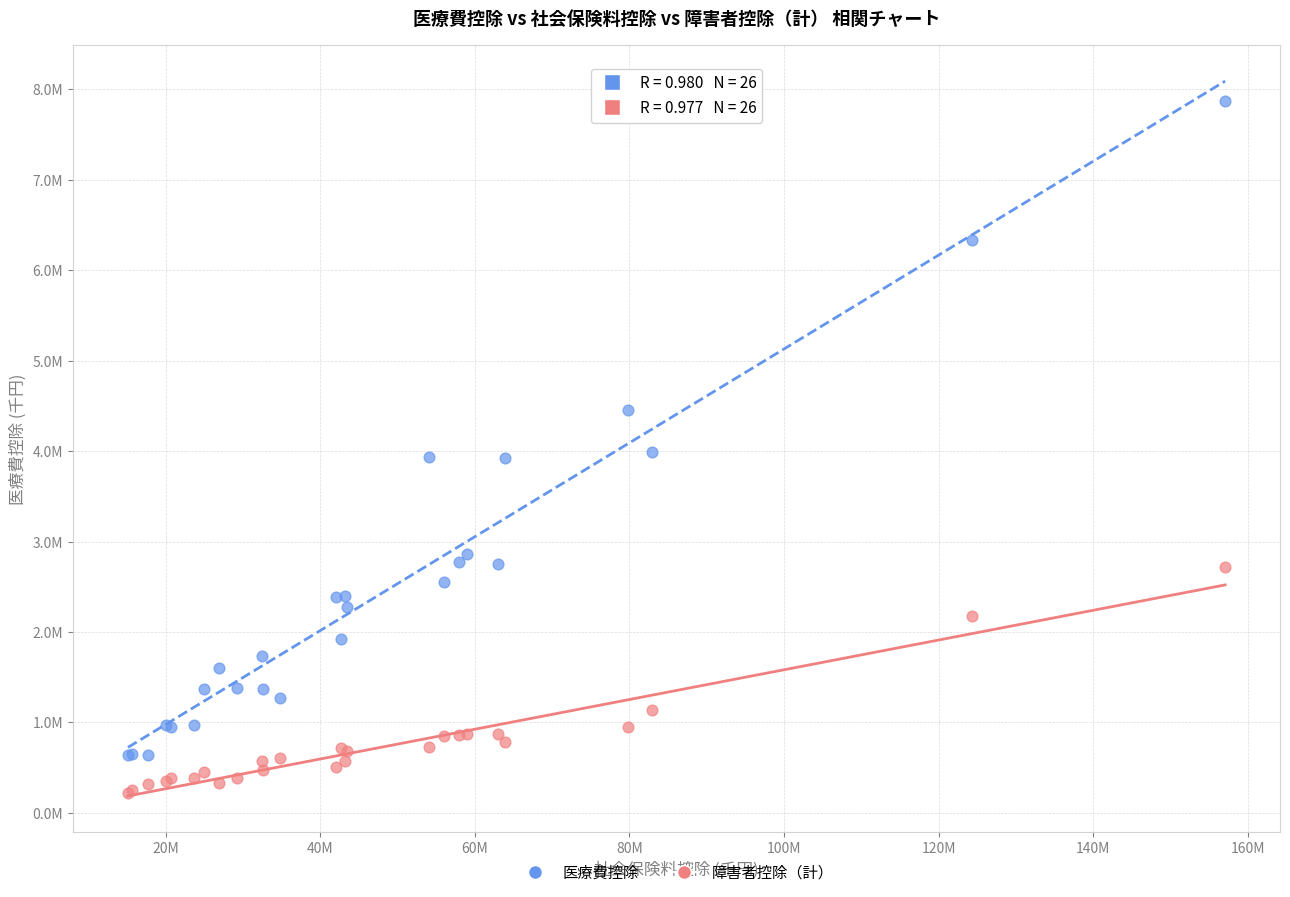

Which series has the widest spread of Y values?

医療費控除